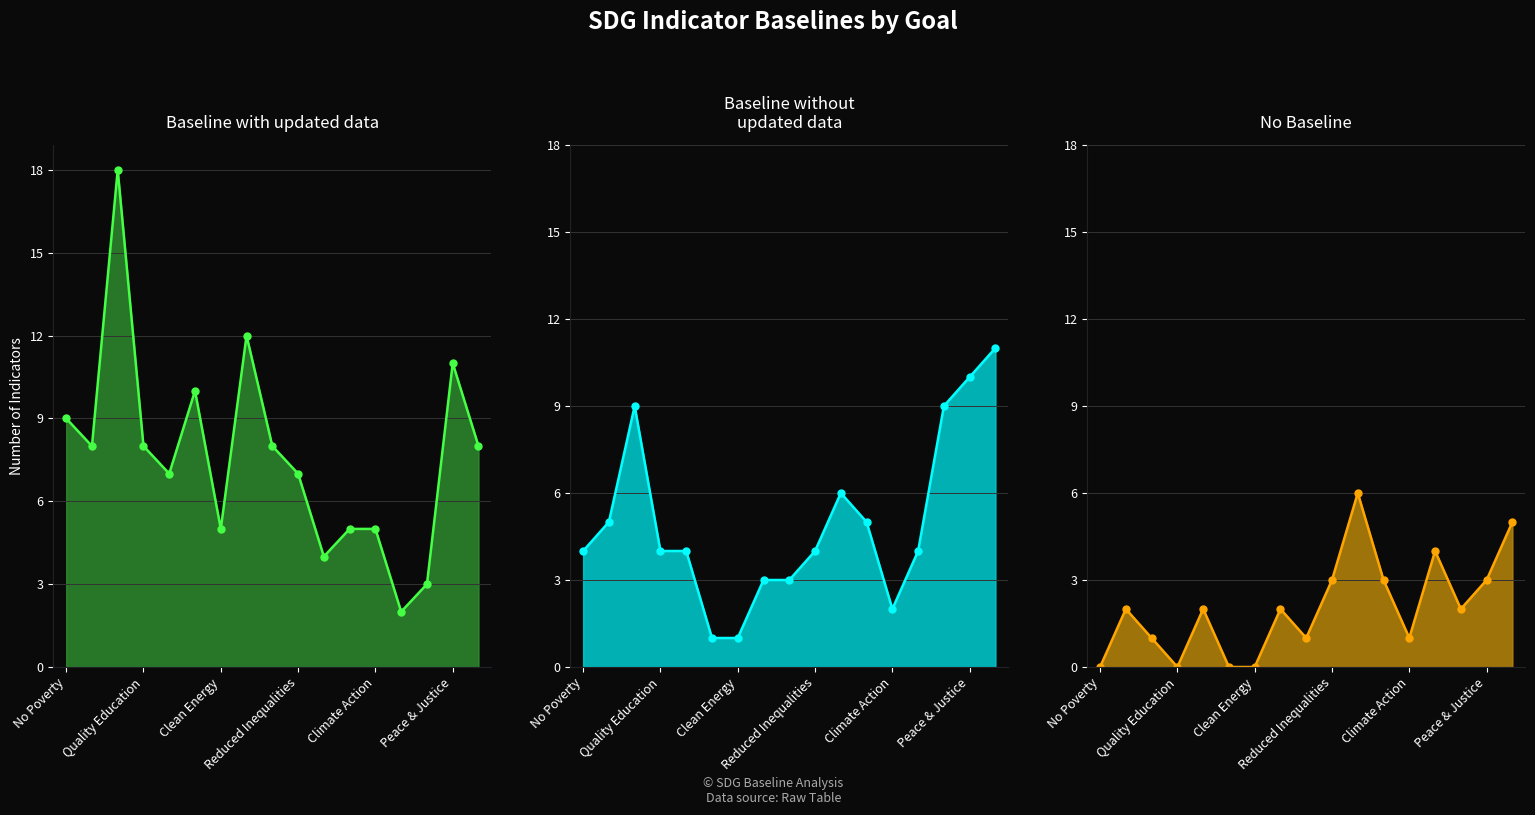

What is the difference between the Baseline without updated data values at Responsible Consumption and Industry & Innovation?

2